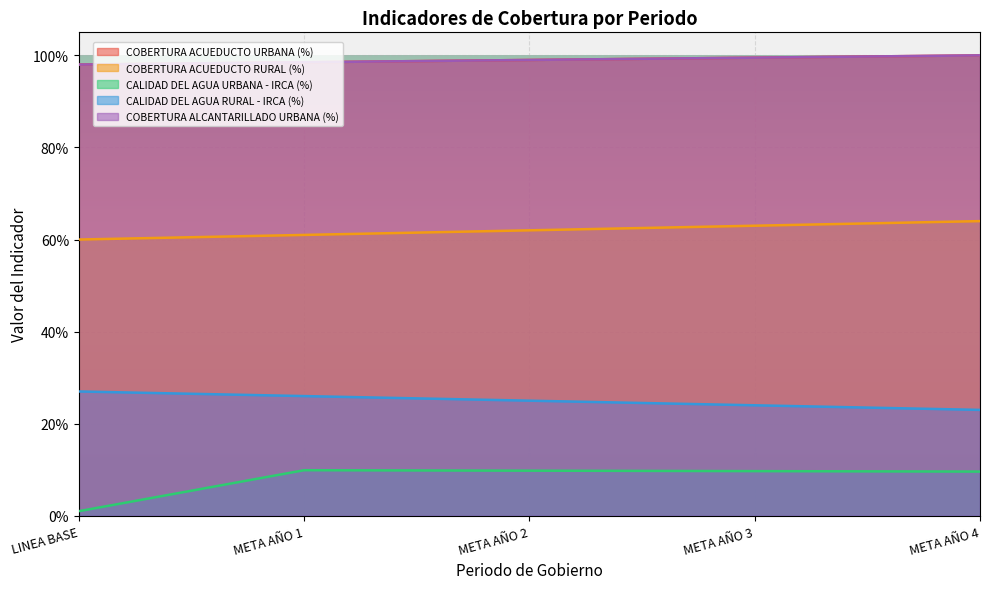

What is the label of the 3rd point from the left?

META AÑO 2